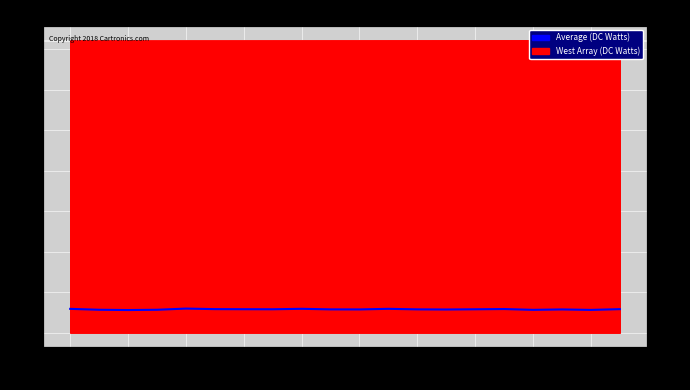

What is the label of the 18th point from the right?

36103